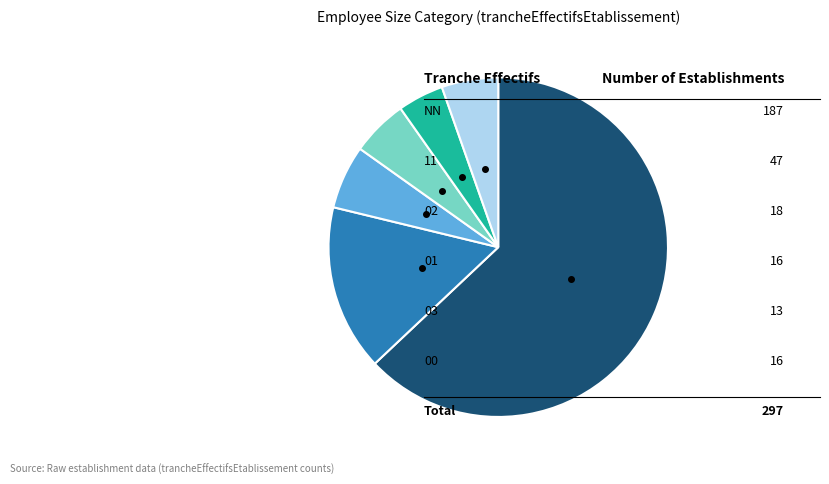

To the nearest percent, what is the difference between the largest and smallest slice percentages?

59%